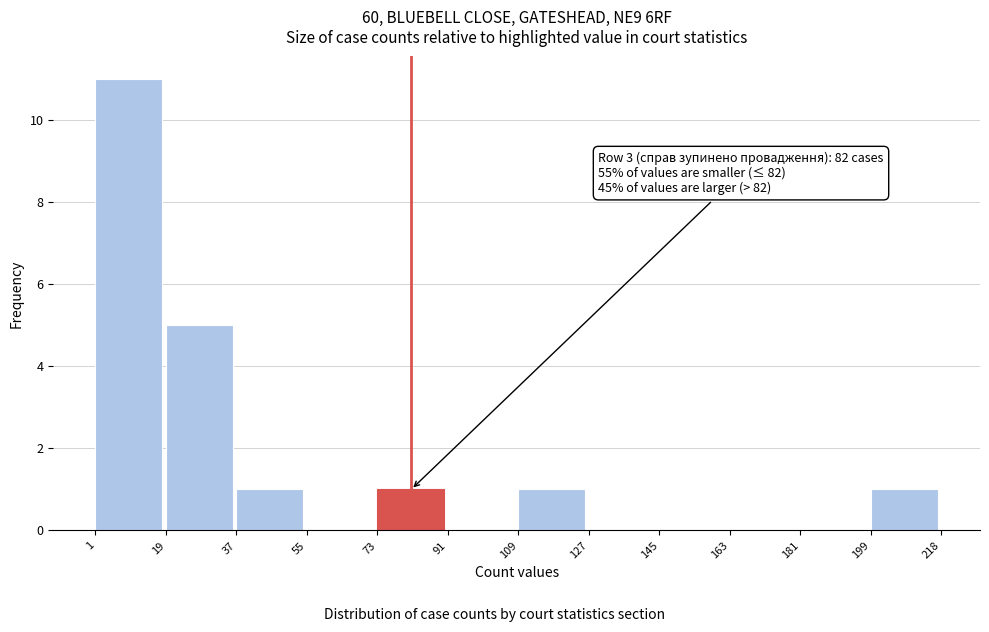

Which range on the x-axis has the tallest bar?

1 to 19